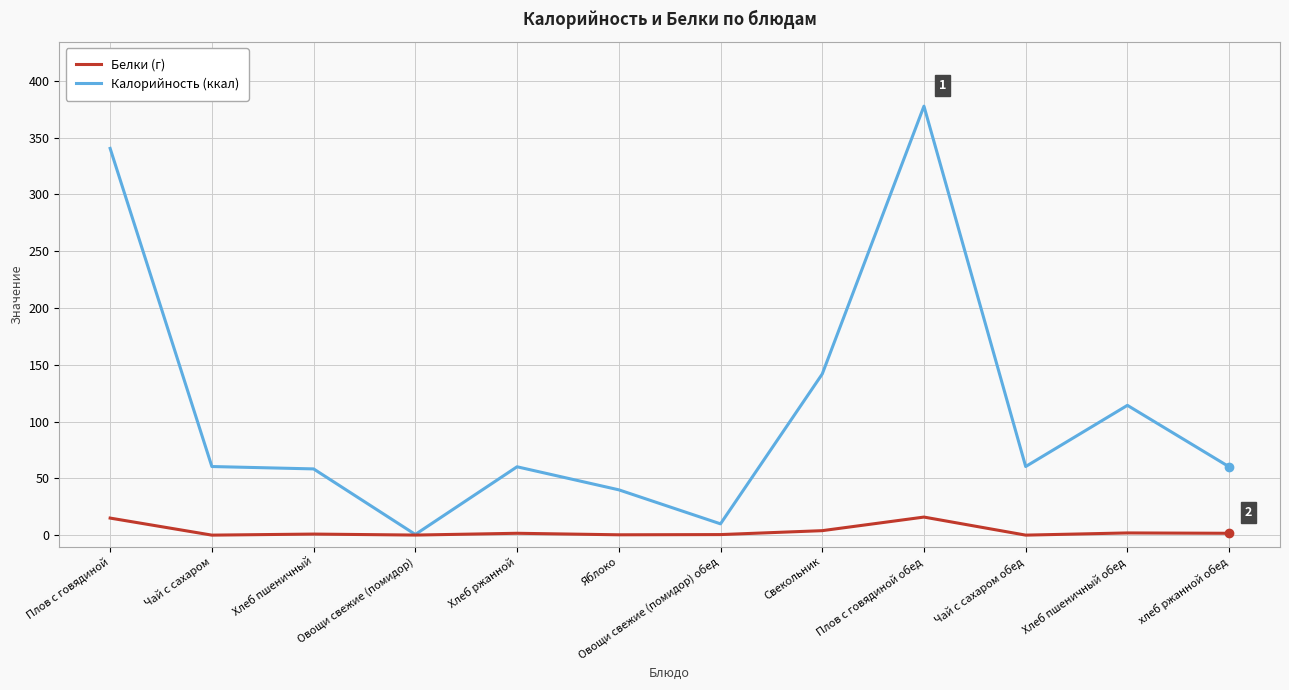

Which category has the highest value across all series?

Плов с говядиной обед